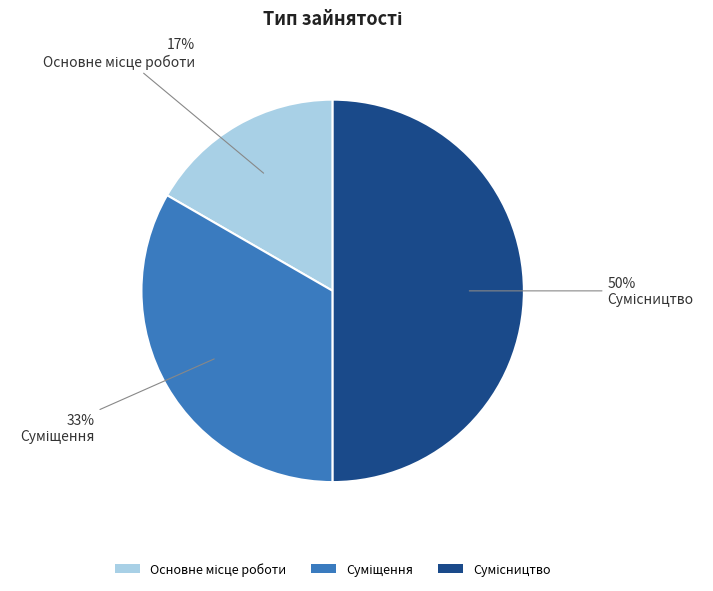

To the nearest percent, what is the average slice percentage?

33%